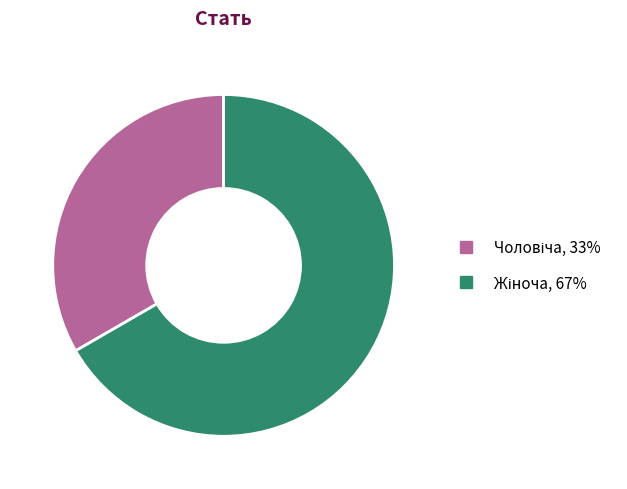

Is there any slice that represents more than half of the pie?

Yes